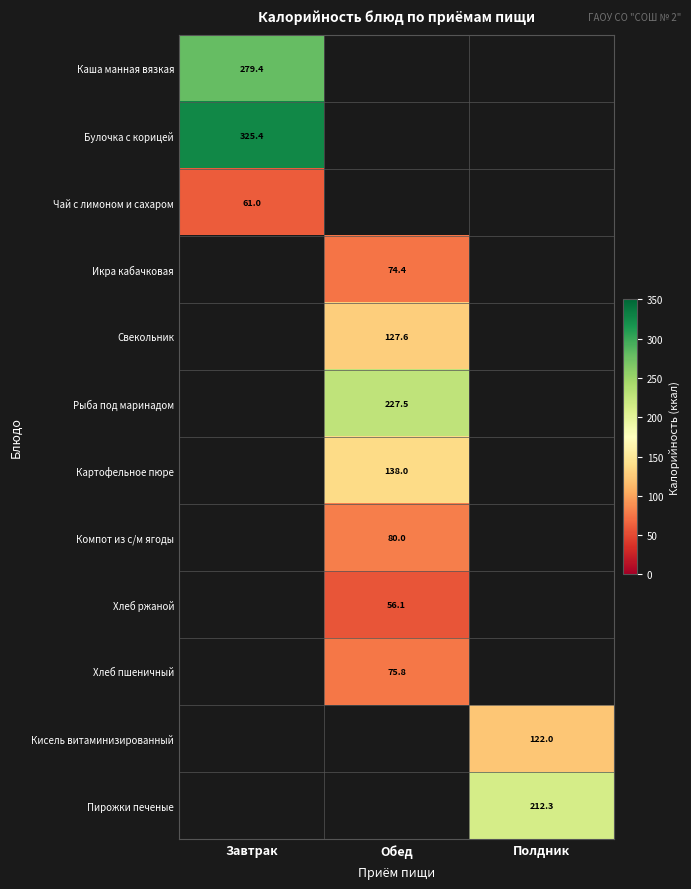

What is the difference between the highest and lowest values at Завтрак?

264.4